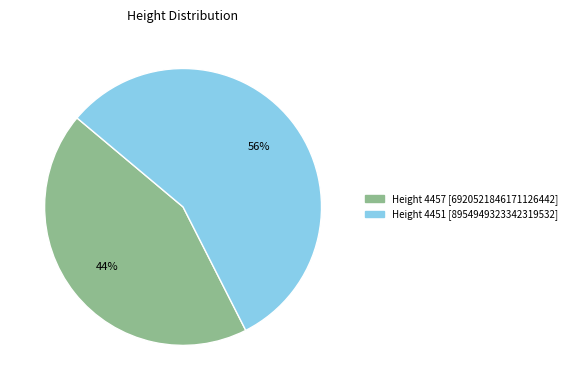

Is there any slice that represents more than half of the pie?

Yes